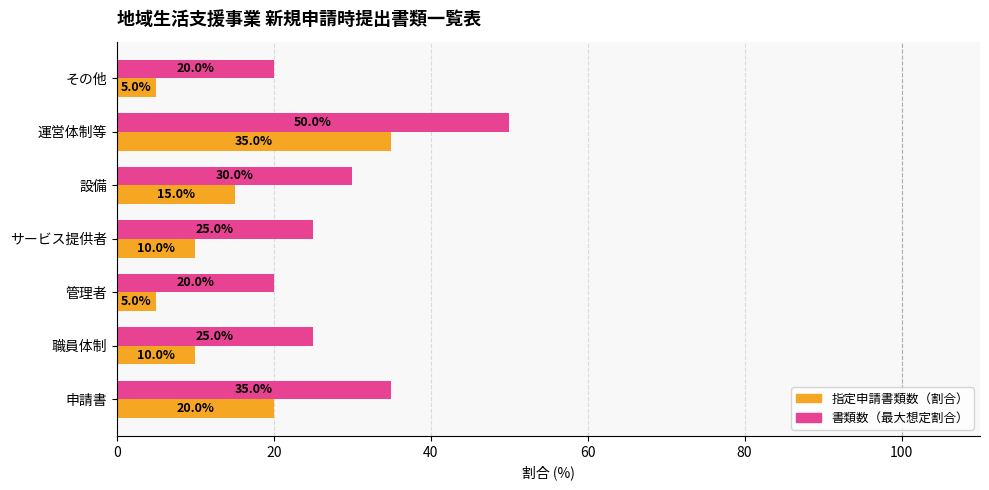

What are all the series names shown in the legend?

指定申請書類数（割合）, 書類数（最大想定割合）